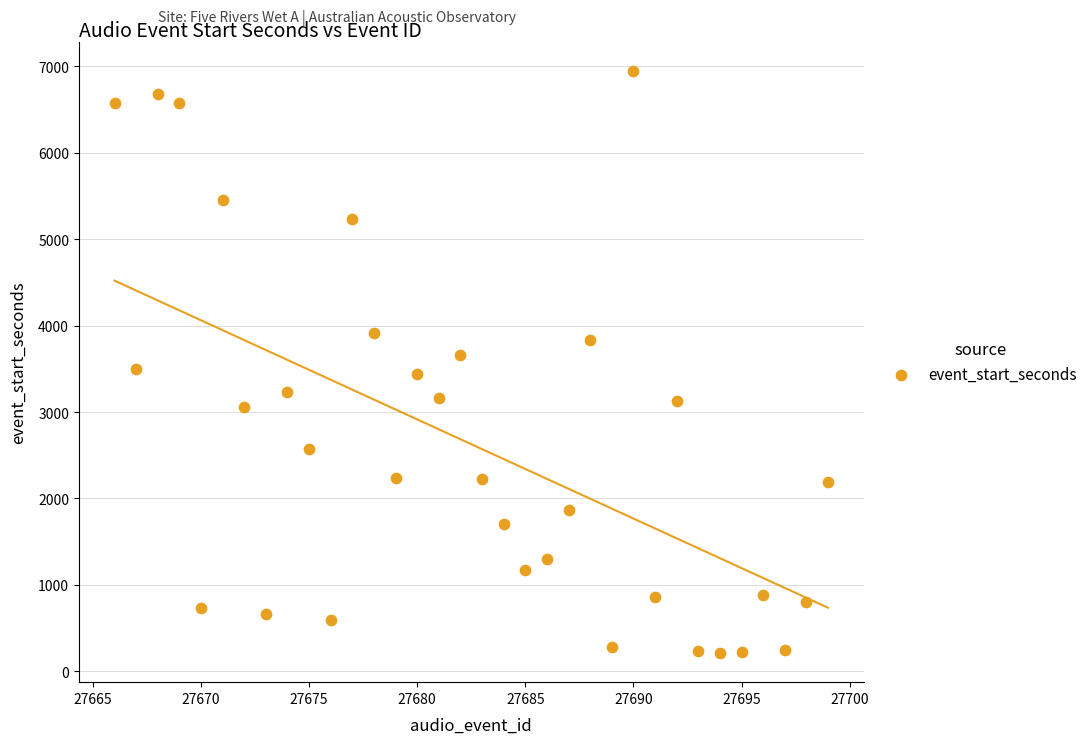

What is the range of Y values (max minus min)?

6736